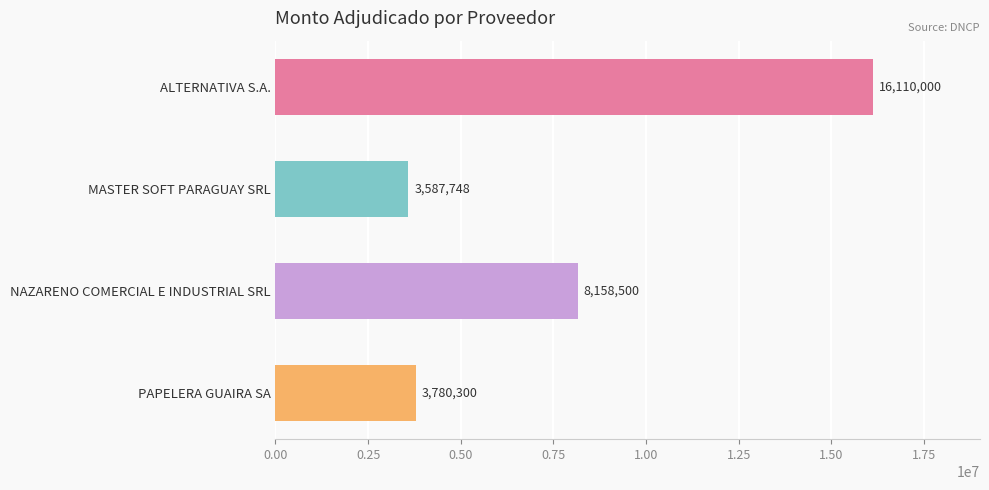

What is the sum of all values?

31636548